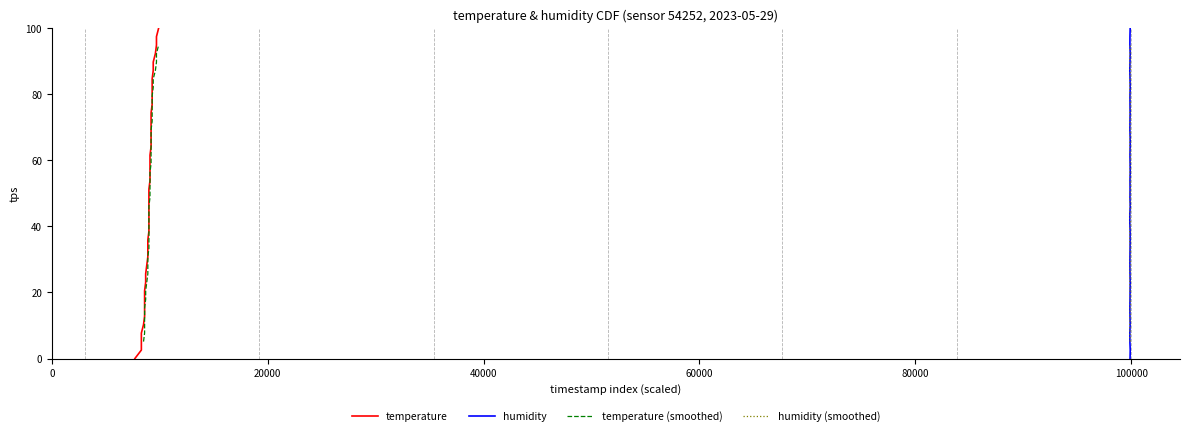

At how many categories does at least one series exceed 96?

40